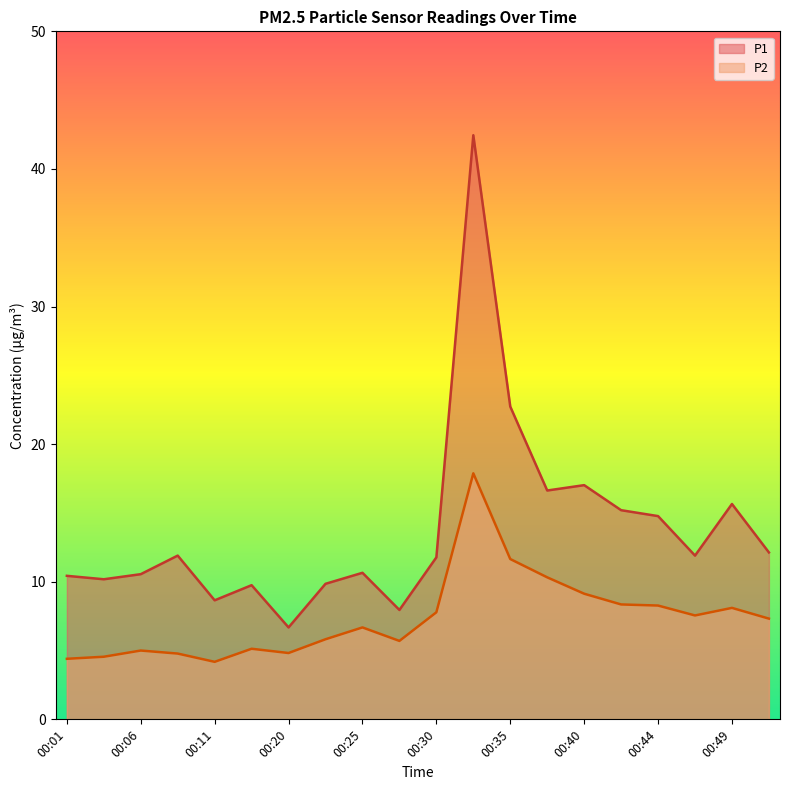

How many values in the P2 series exceed 7?

10